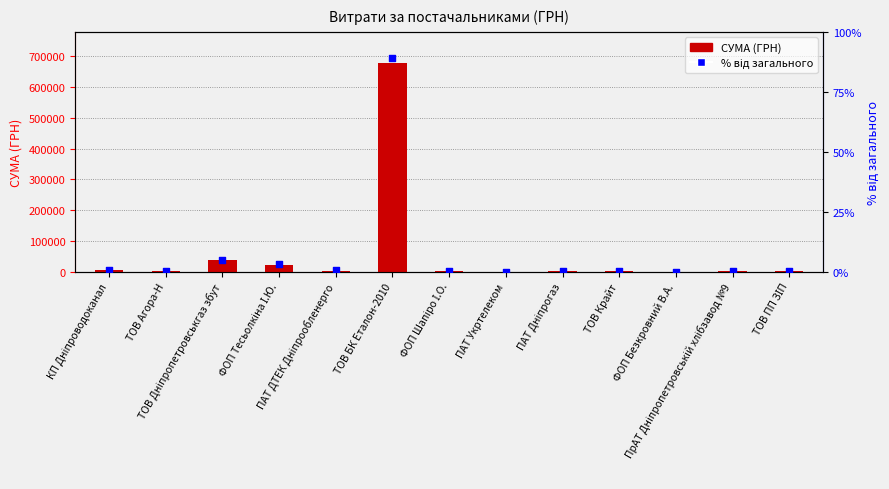

At how many categories does at least one series exceed 313239?

1